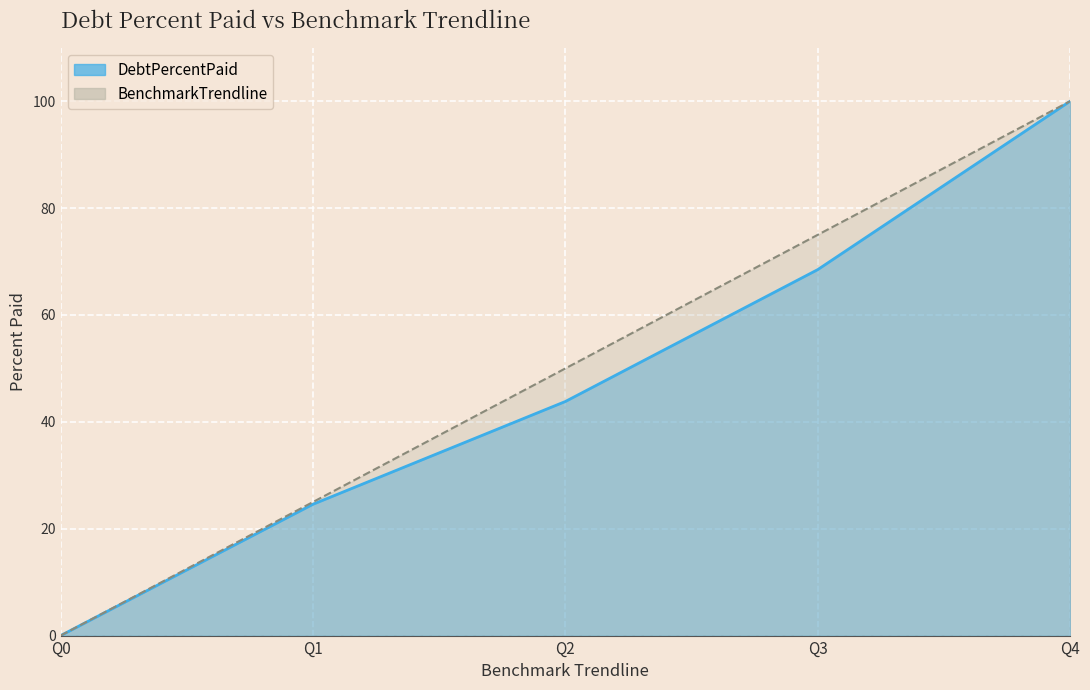

True or false: DebtPercentPaid and BenchmarkTrendline intersect in this chart.

False